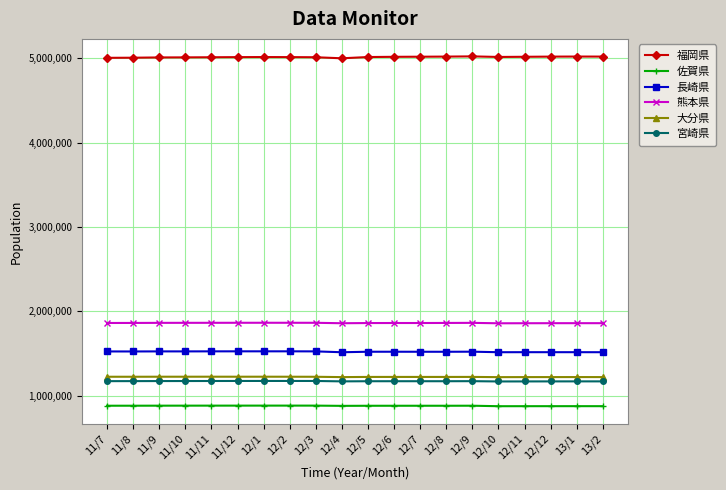

The value of 大分県 at 12/7 is 730072. True or false?

False